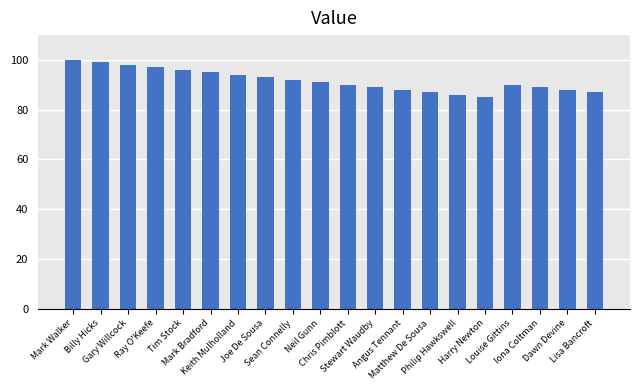

True or false: the data shows 31 at Tim Stock.

False